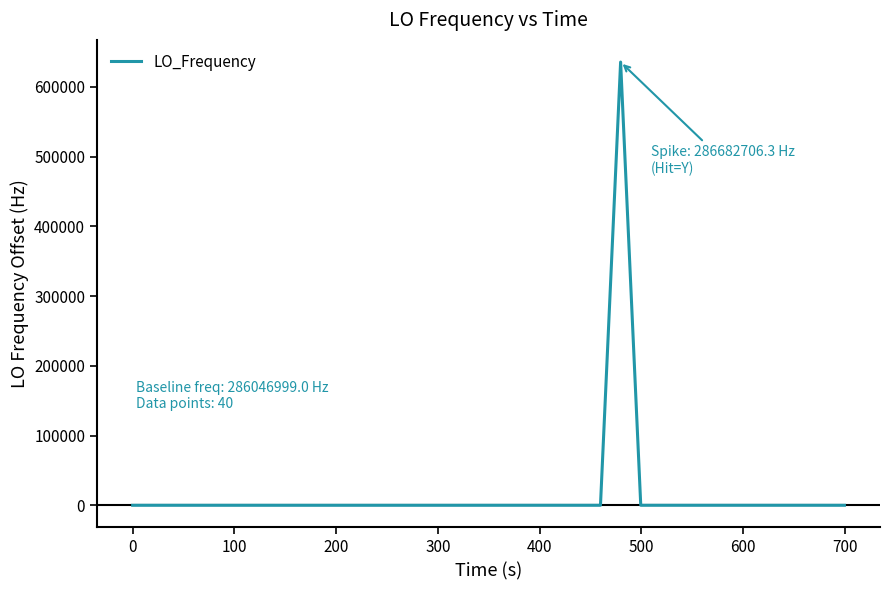

True or false: the data has more than 0 interior local peaks.

True